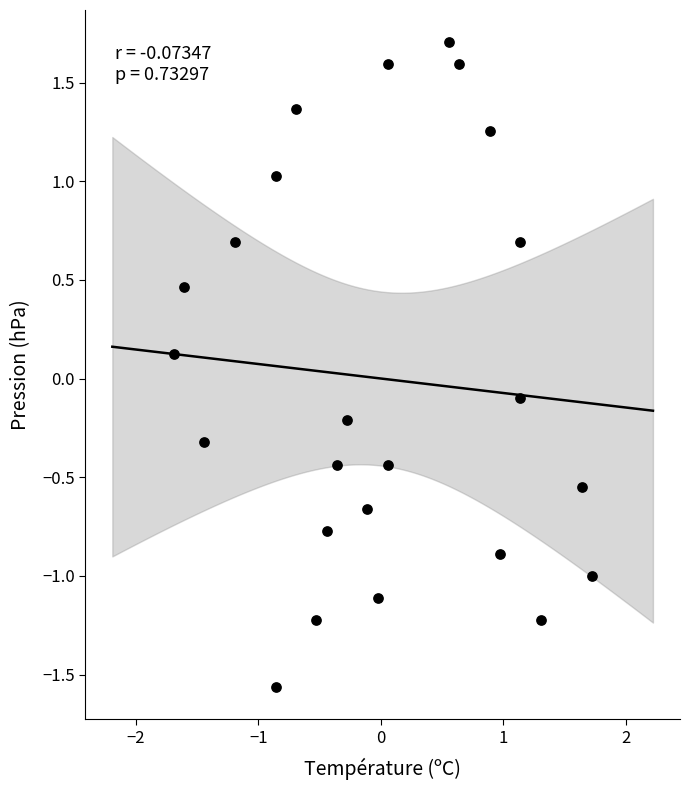

What is the range of X values (max minus min)?

3.4